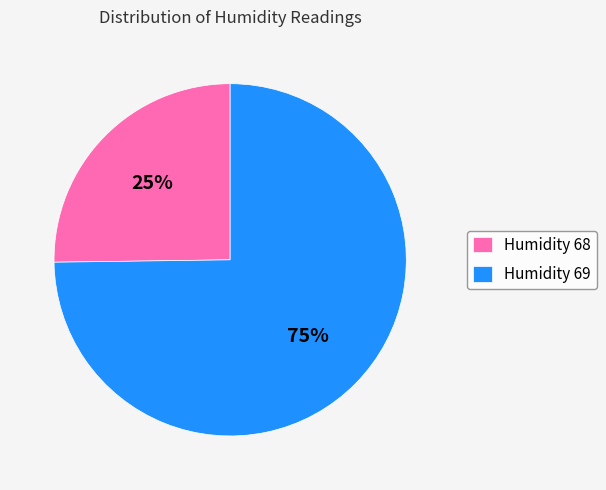

To the nearest percent, what is the average slice percentage?

50%